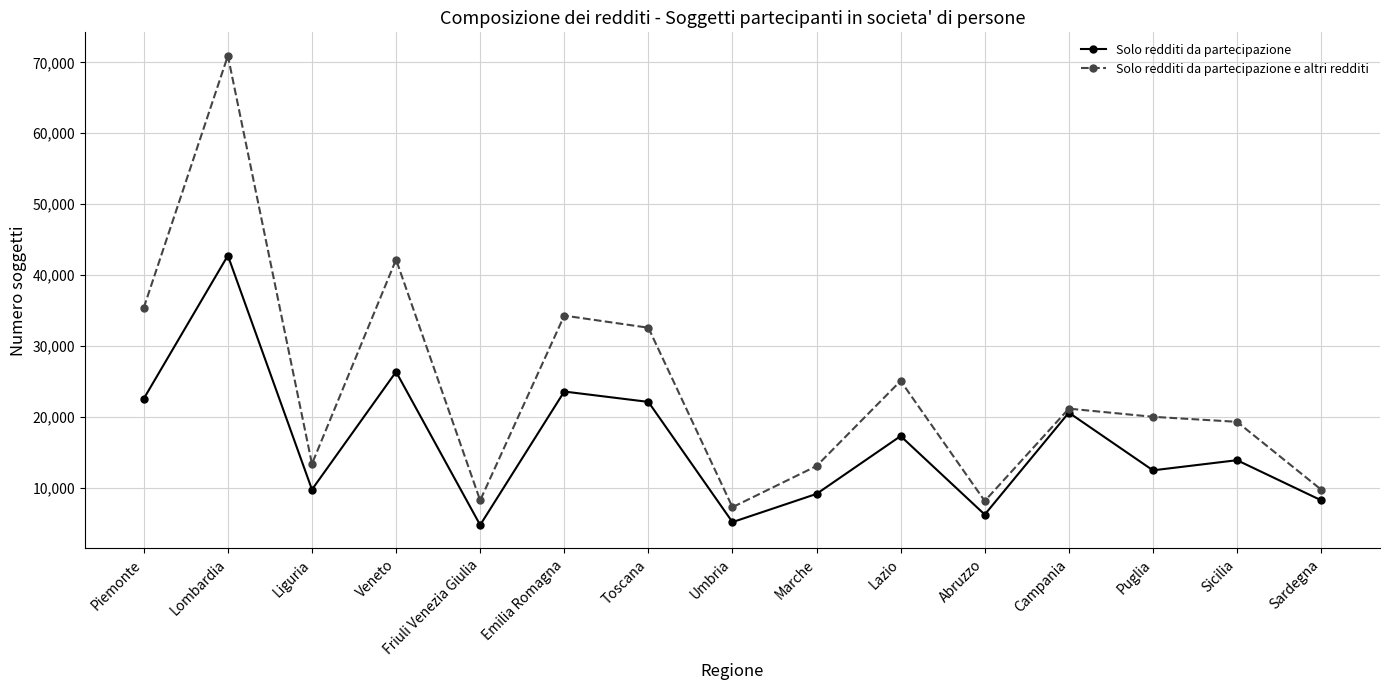

What value does the Solo redditi da partecipazione e altri redditi series have at Abruzzo?

8103